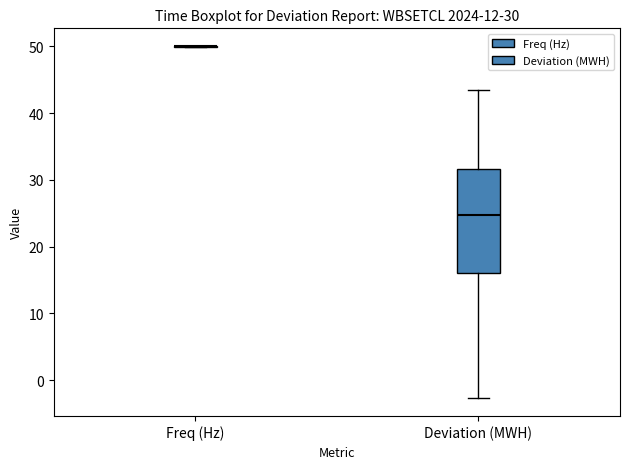

Which box is the tallest, from its lower edge to its upper edge?

Deviation (MWH)